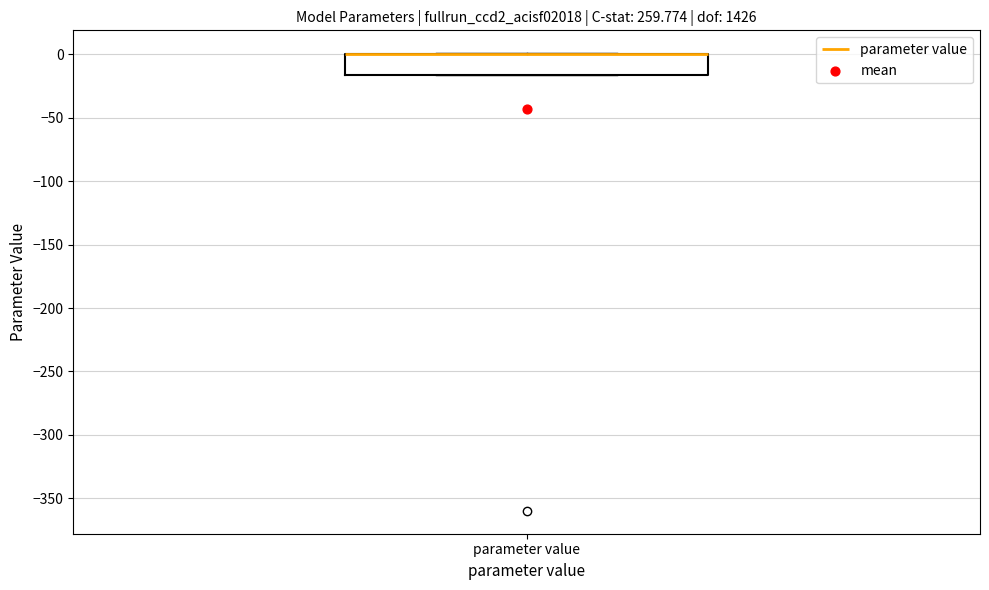

Transcribe this box plot: give where the median line is, the range the box spans, and where the two whiskers end, as read against the y-axis. The values are not printed on the chart, so give them approximately, as read against the axis.

median 0 (drawn on the box's upper edge), box -15 to 0, whiskers -15 to 0